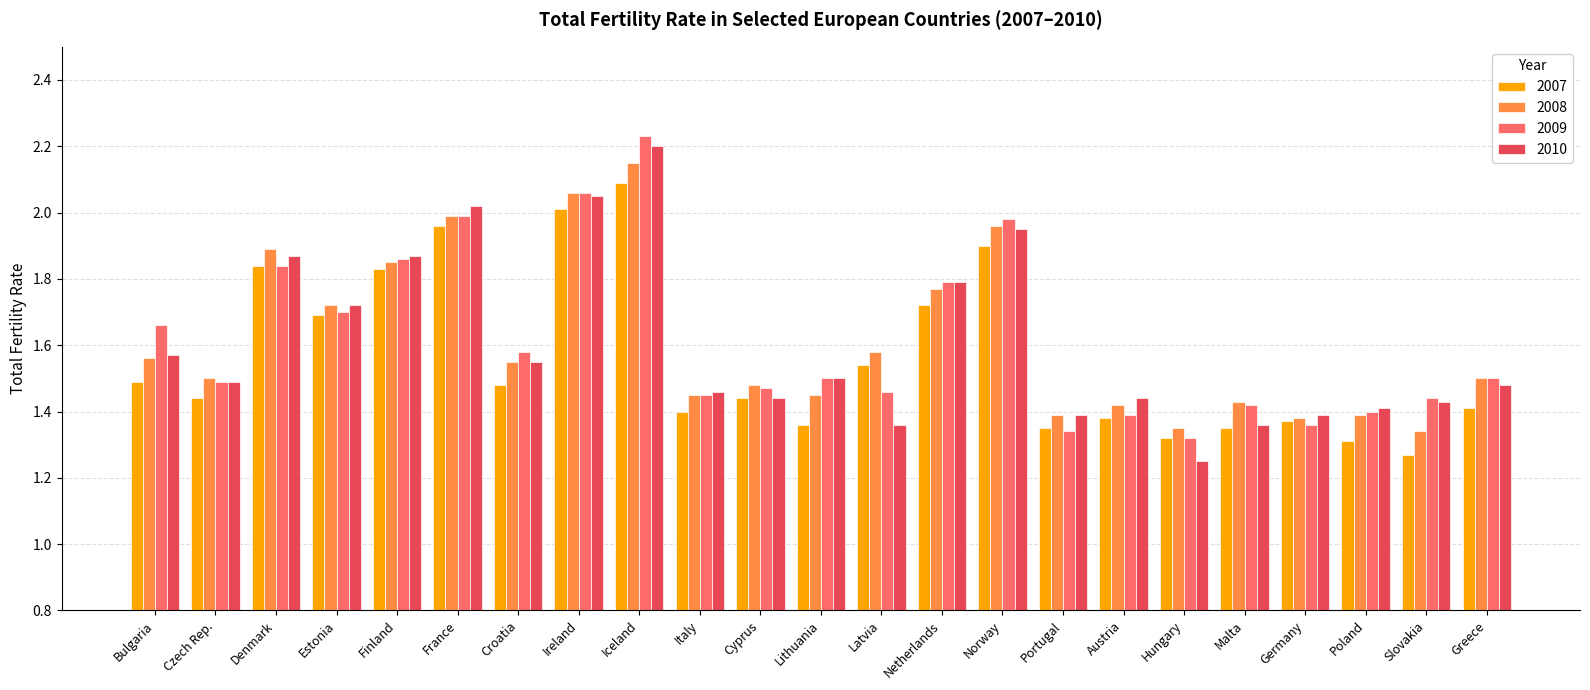

Between Germany and Greece, which series saw the biggest shift?

2009